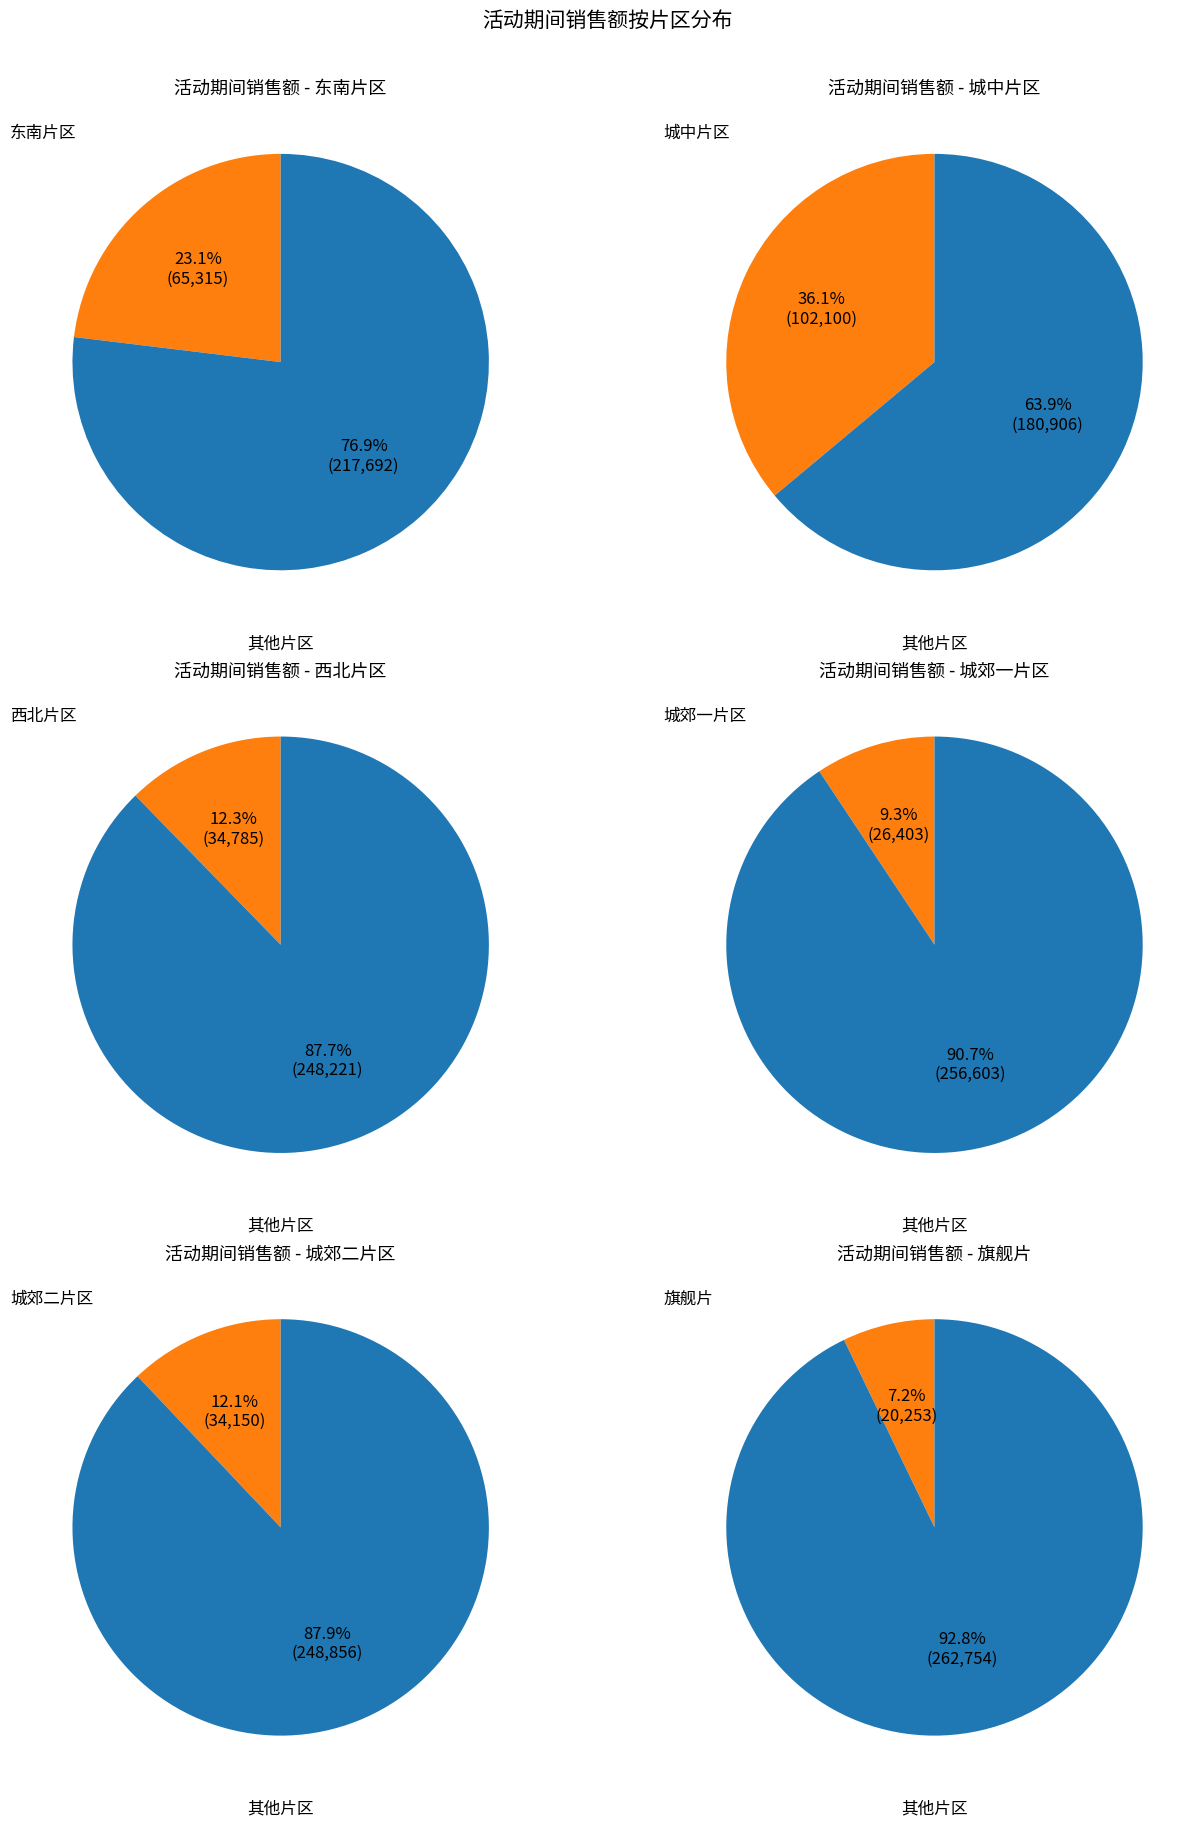

Is it true that 旗舰片 is 7% of the pie?

True